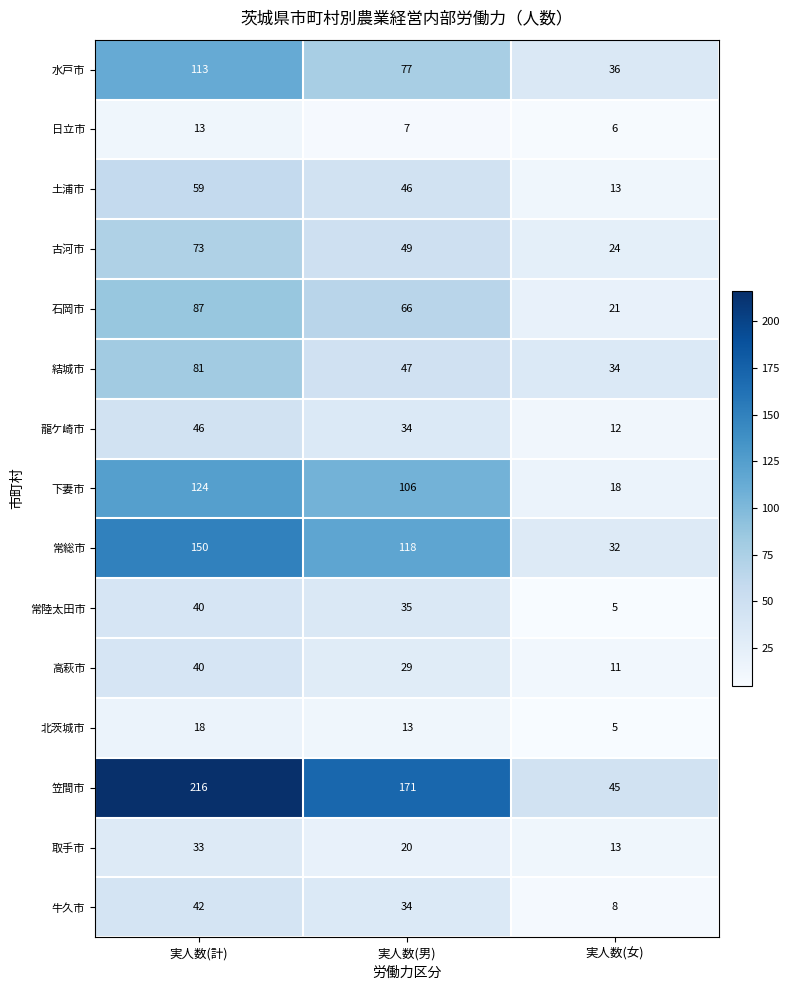

Is the value of 牛久市 at 実人数(女) greater than the value of 水戸市 at 実人数(女)?

No